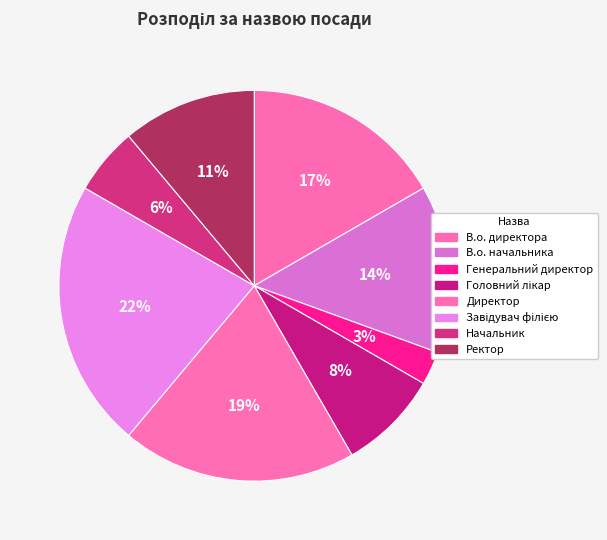

To the nearest percent, what is the difference between the Начальник and В.о. директора slice percentages?

11%